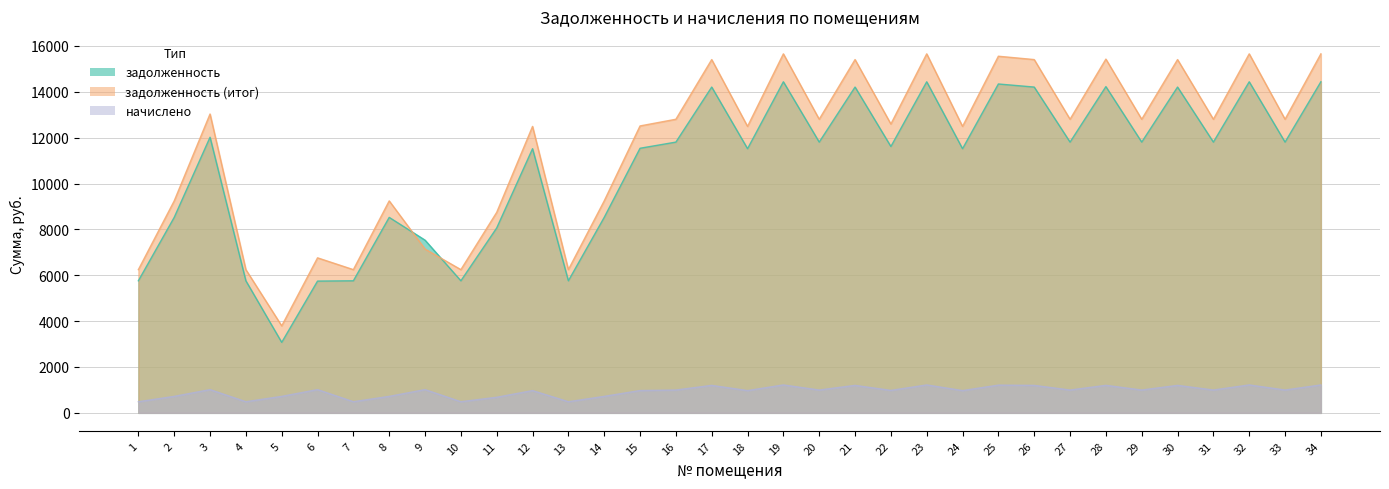

List the labels in order of задолженность value, smallest first.

5, 6, 1, 4, 7, 10, 13, 9, 11, 2, 8, 14, 12, 18, 24, 15, 22, 16, 20, 27, 29, 31, 33, 3, 17, 21, 26, 30, 28, 25, 19, 23, 32, 34